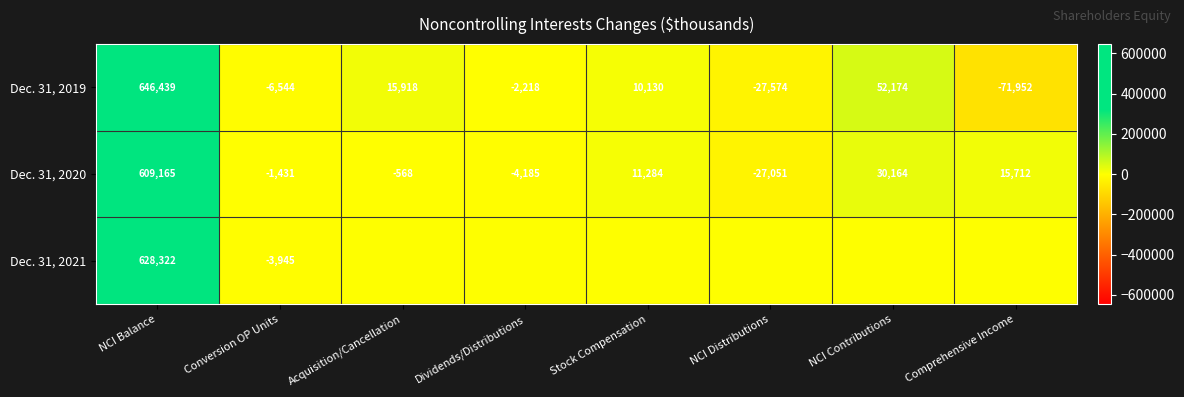

Is the value of Dec. 31, 2020 at Conversion OP Units greater than the value of Dec. 31, 2019 at NCI Contributions?

No